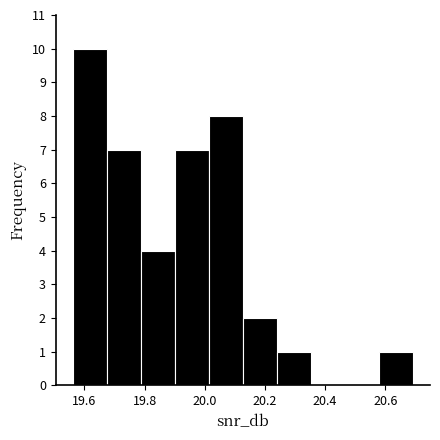

Reading left to right, transcribe this chart: for each bar, give the range it covers on the x-axis and its height. Neither the bar edges nor the heights are printed on the chart, so give them approximately, as read against the axes.

19.56 to 19.68: 10
19.68 to 19.78: 7
19.78 to 19.90: 4
19.90 to 20.02: 7
20.02 to 20.12: 8
20.12 to 20.24: 2
20.24 to 20.36: 1
20.36 to 20.46: 0
20.46 to 20.58: 0
20.58 to 20.70: 1